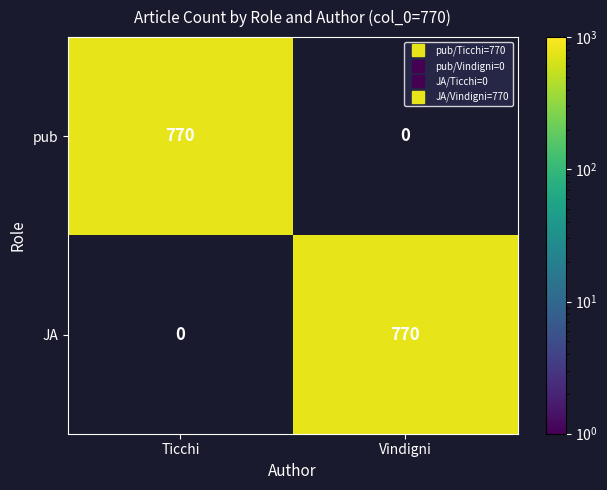

Reading left to right, extract all data points from this chart.

pub: Ticchi=770	Vindigni=0
JA: Ticchi=0	Vindigni=770